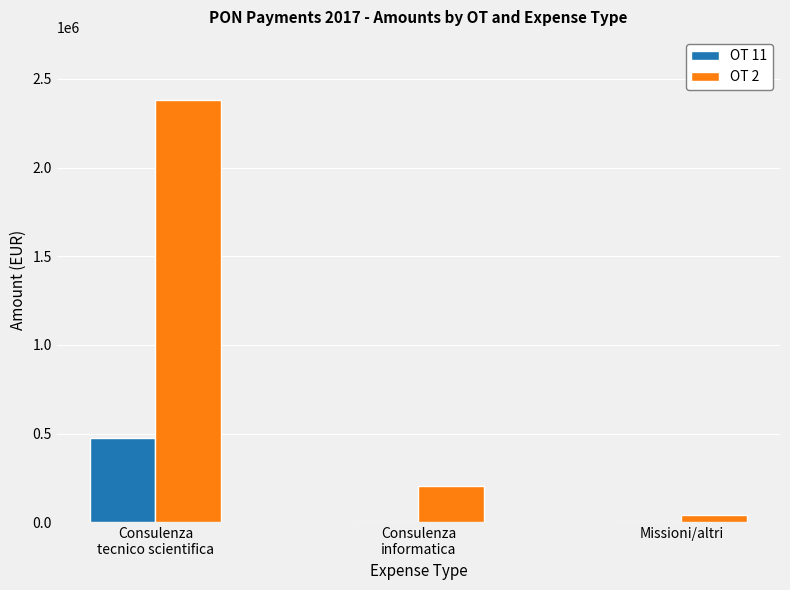

What are all the series names shown in the legend?

OT 11, OT 2